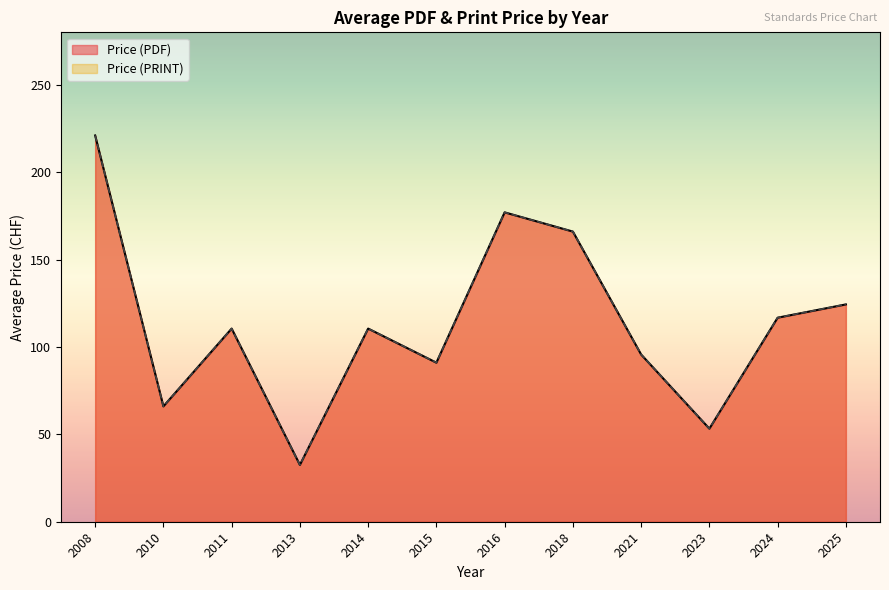

Does the chart display data point markers on the line(s)?

No